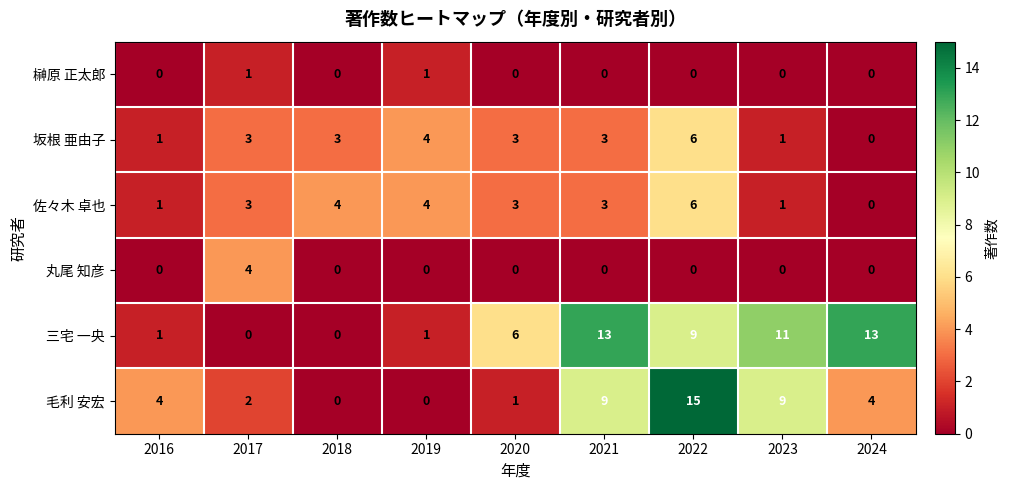

Is it true that 榊原 正太郎 equals 0 at 2016?

True